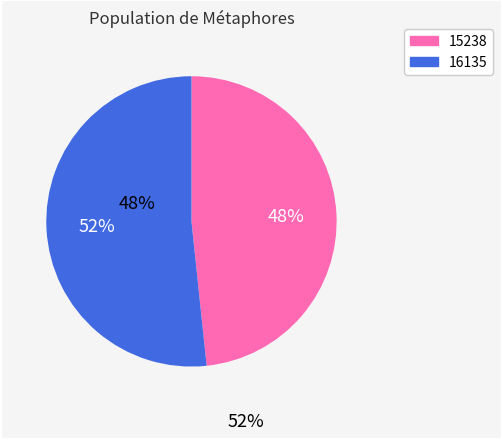

To the nearest percent, what portion does 15238 represent?

48%